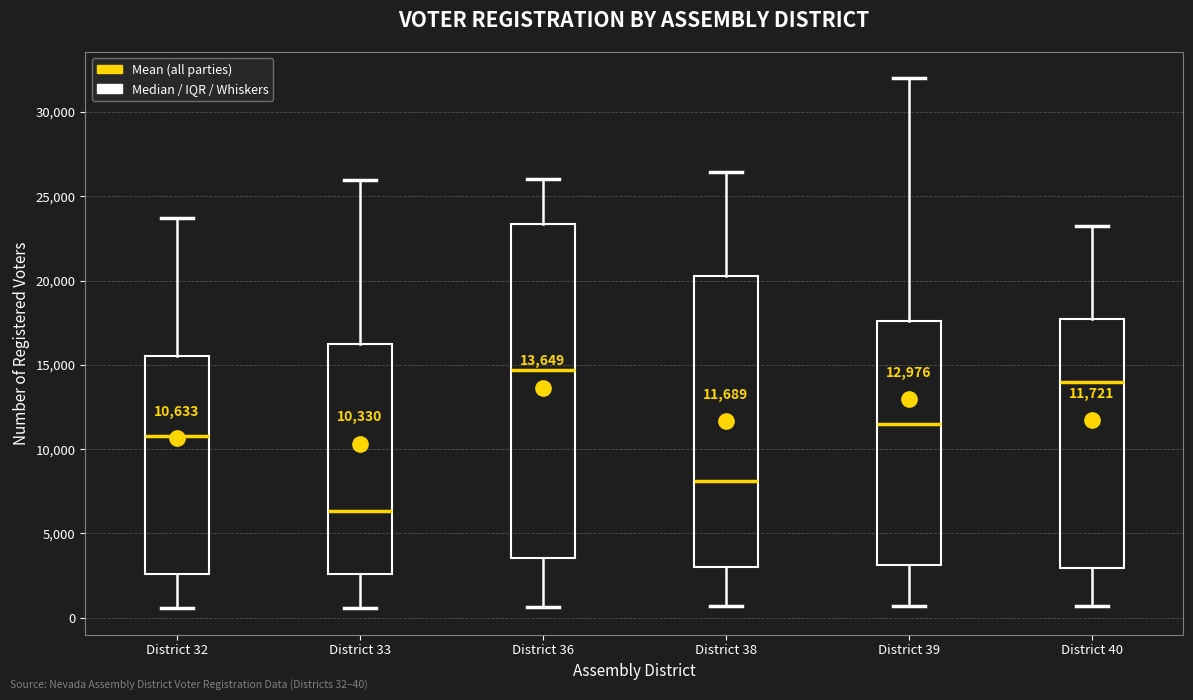

Comparing the boxes themselves (not the whiskers), which one is the tallest?

District 36